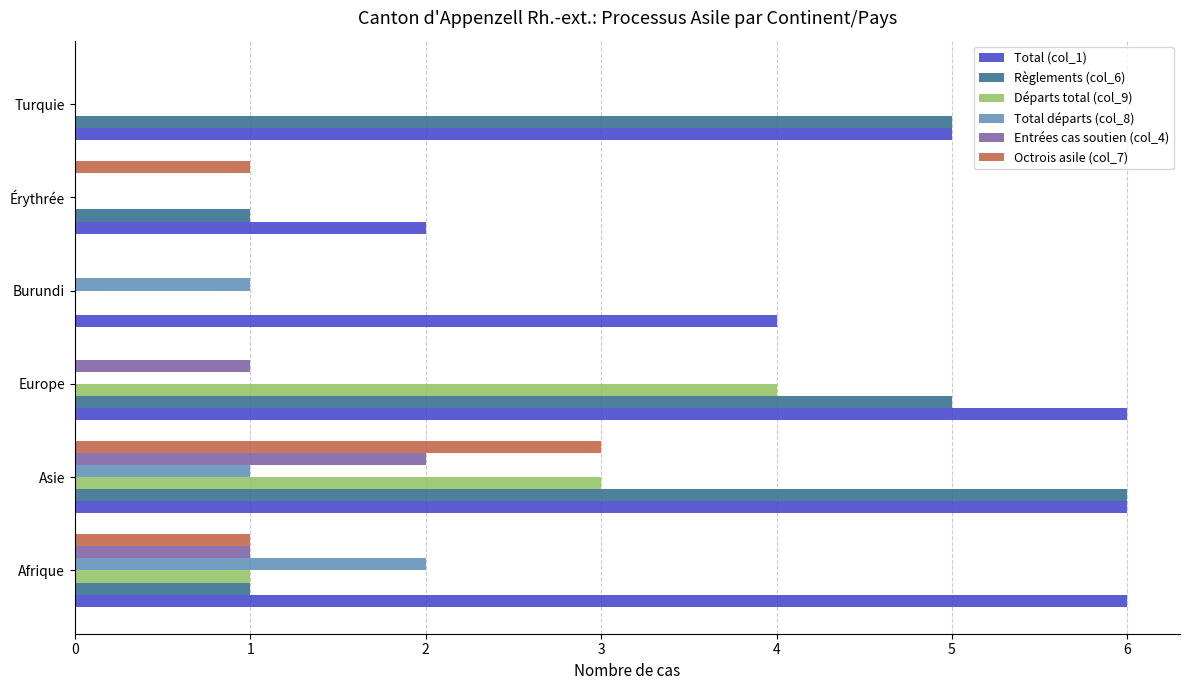

Which series has the largest total across all categories?

Total (col_1)